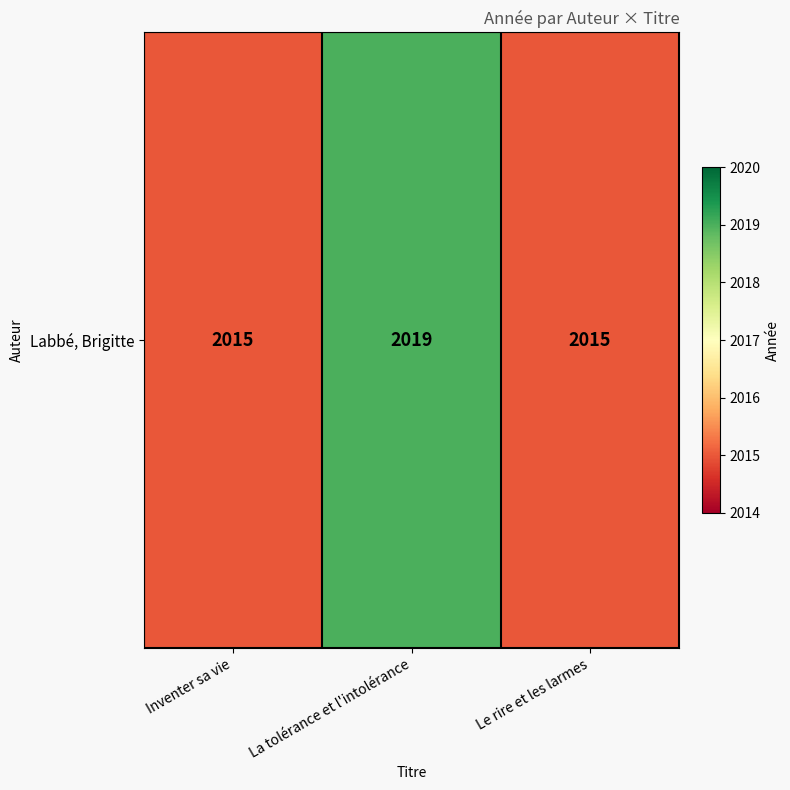

What is the ratio of the value at La tolérance et l'intolérance to the value at Le rire et les larmes?

1.0